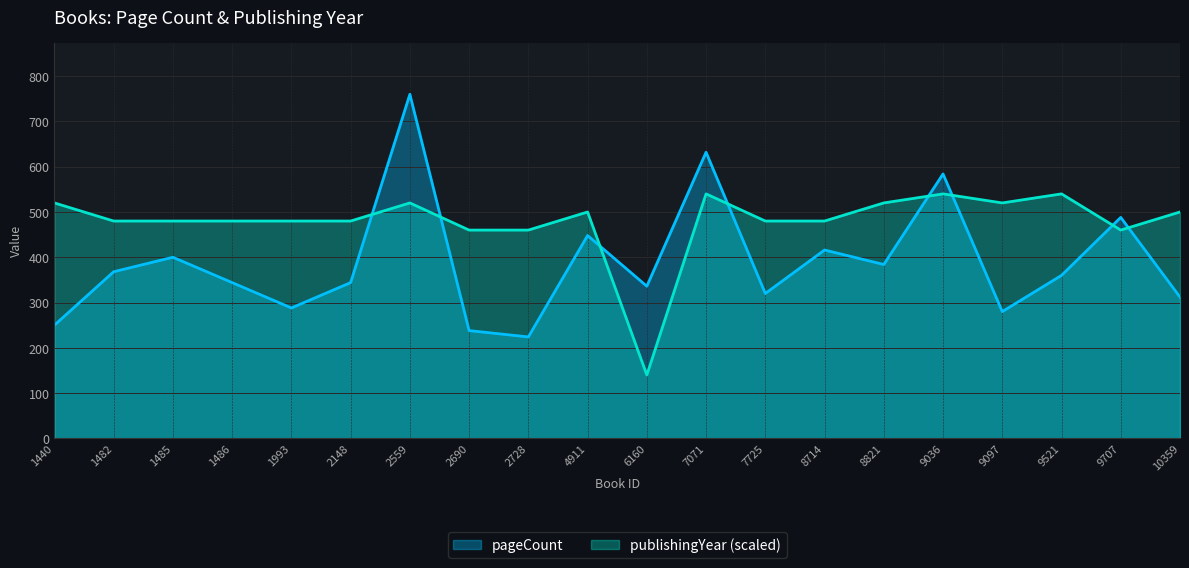

At which label does pageCount first exceed 360?

1482